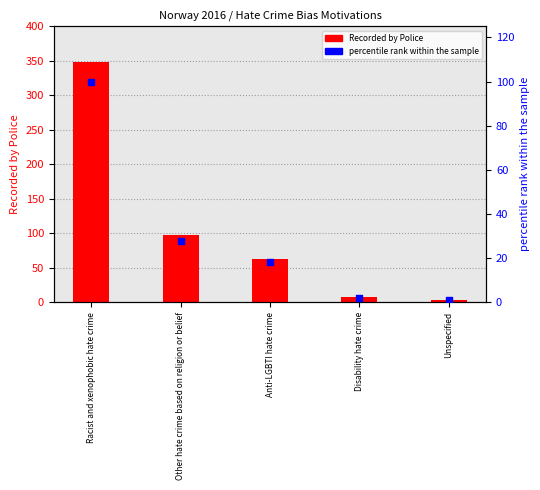

Which series has the widest spread of Y values?

Recorded by Police